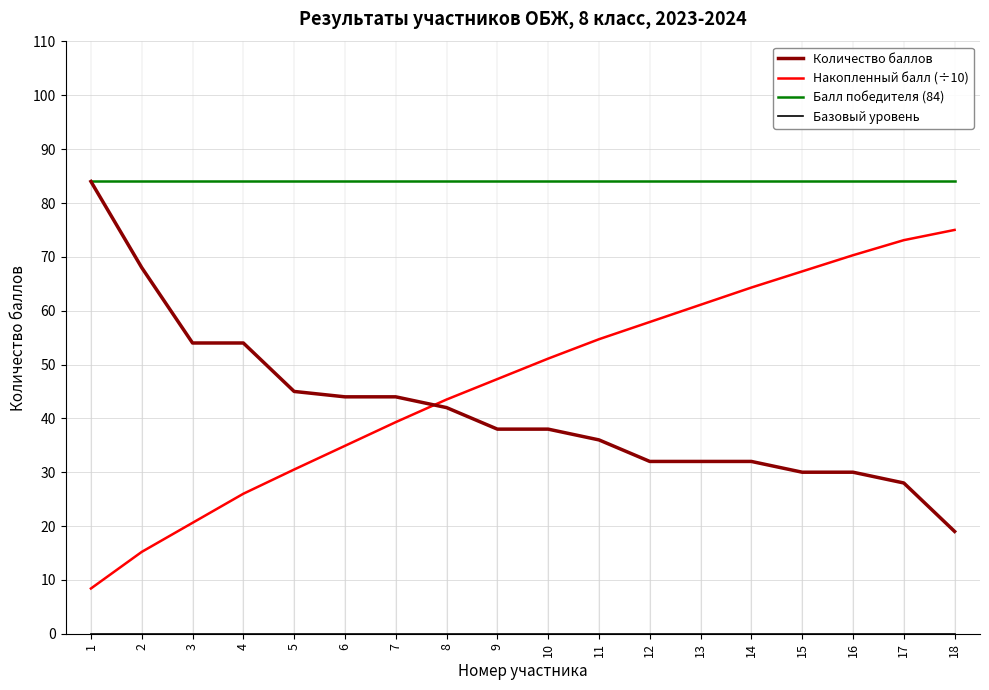

The value of Количество баллов at 14 is 32.0. True or false?

True